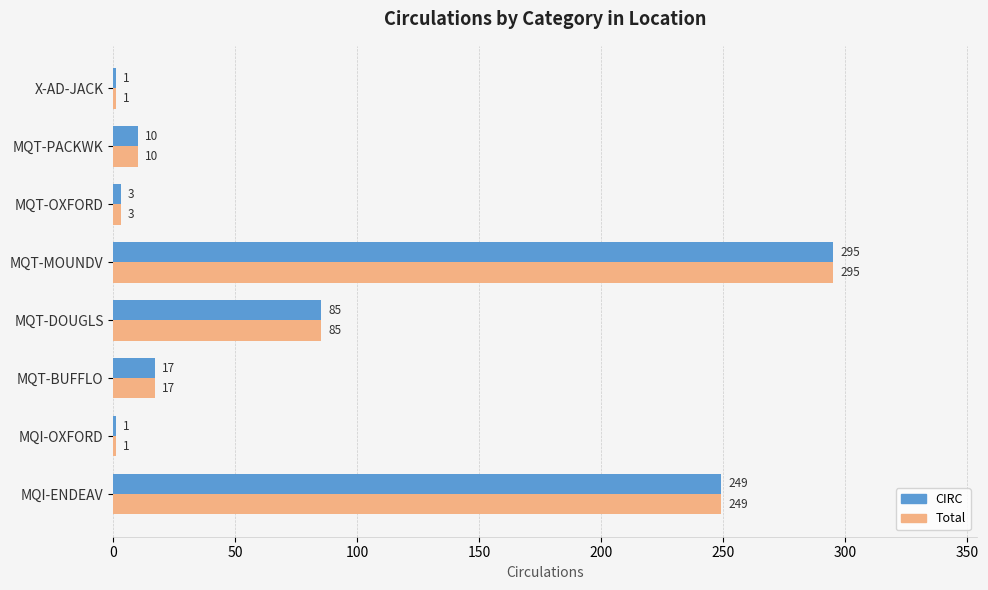

Is the value of Total at MQI-ENDEAV greater than the value of CIRC at MQT-BUFFLO?

Yes